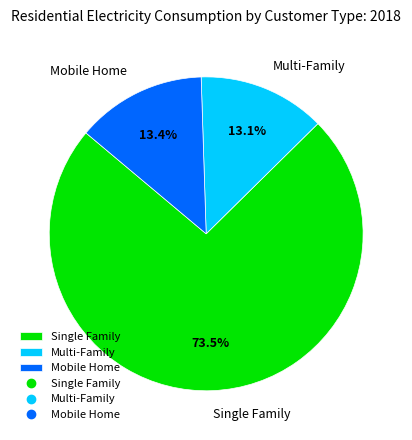

Approximately how many times larger is the value at Multi-Family compared to Mobile Home?

1.0